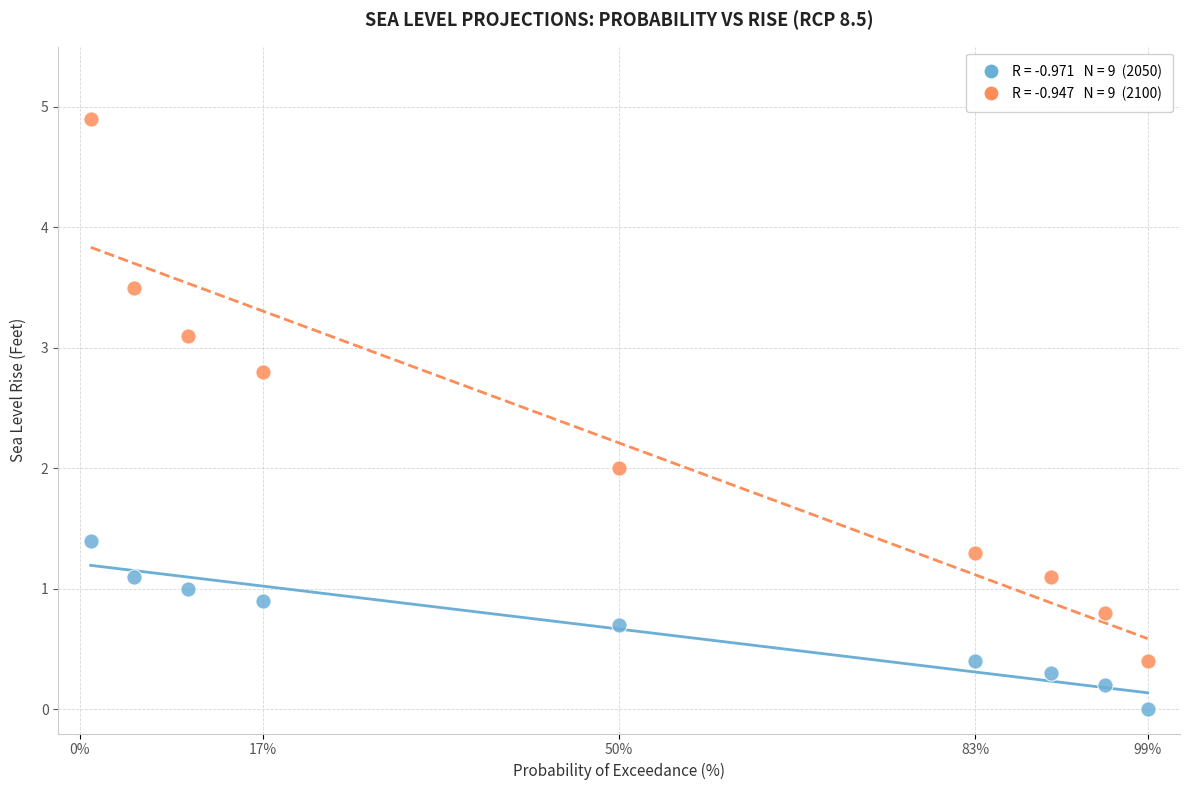

Across all data points, what is the range of Y values (max minus min)?

4.9